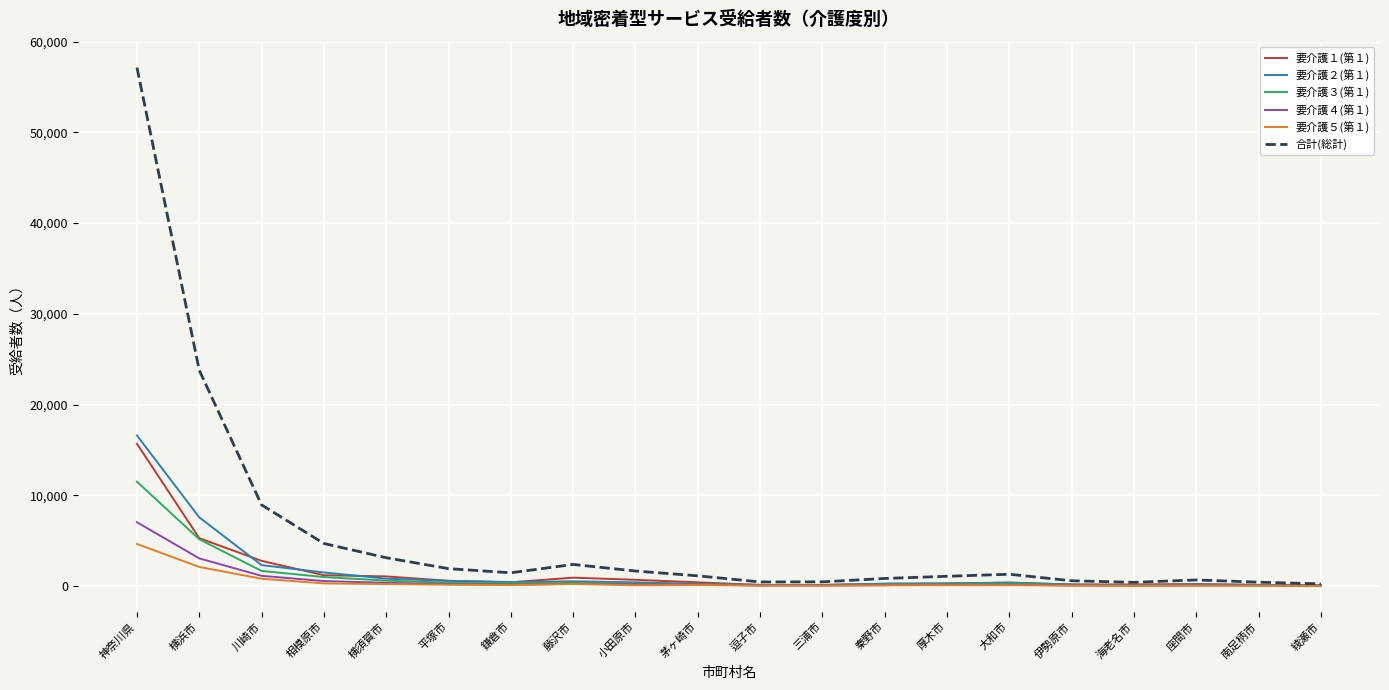

The 要介護４(第１) series shows 212 at 平塚市. True or false?

True